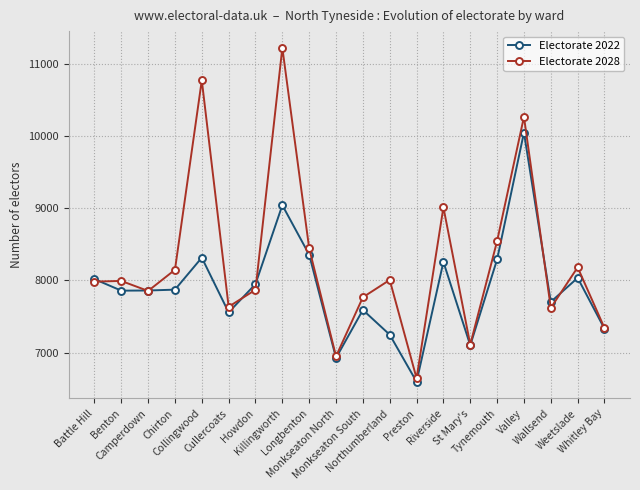

What are all the series names shown in the legend?

Electorate 2022, Electorate 2028